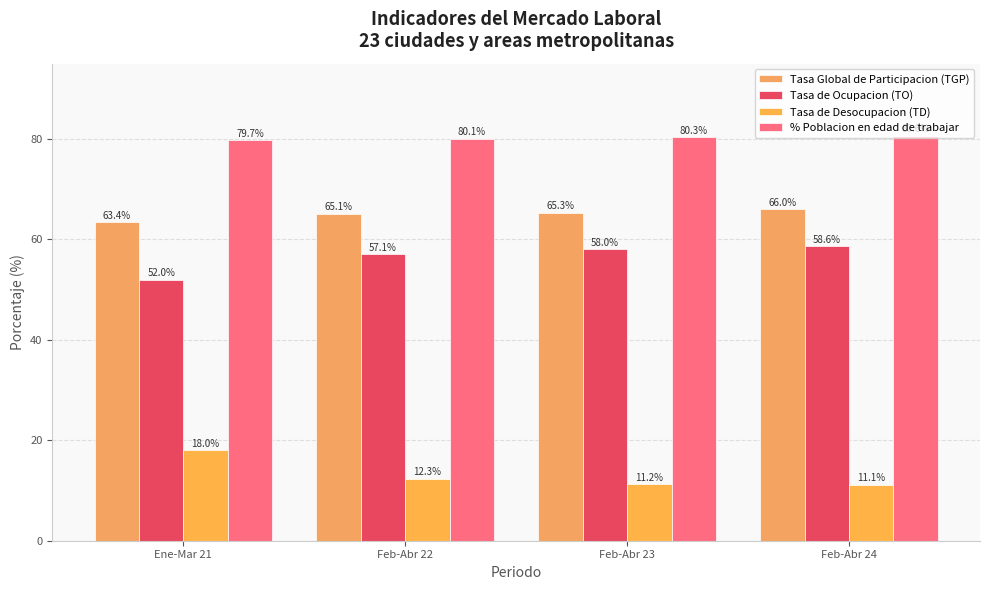

List the labels in order of Tasa Global de Participacion (TGP) value, smallest first.

Ene-Mar 21, Feb-Abr 22, Feb-Abr 23, Feb-Abr 24